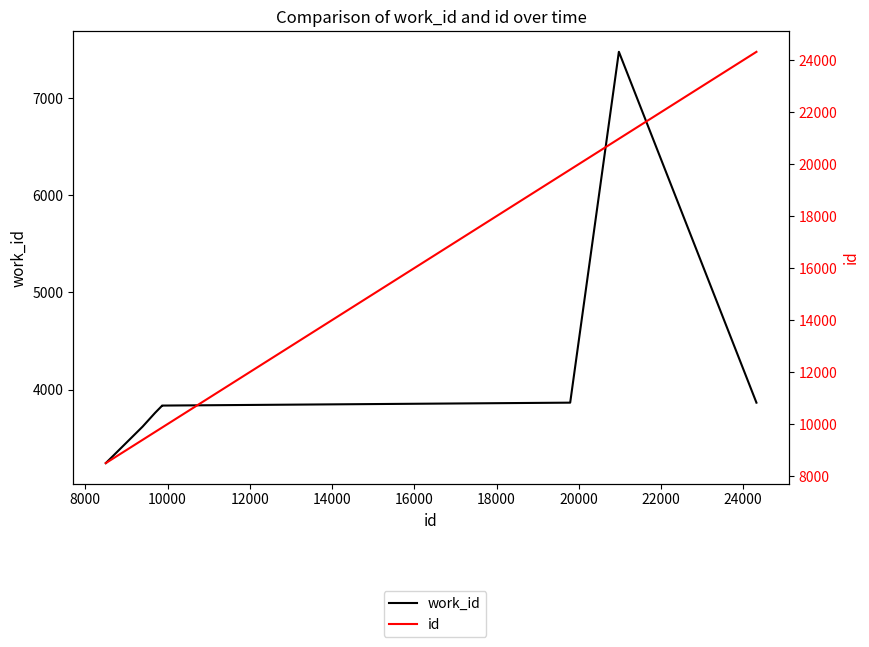

What is the sum of the id values at 22000 and 10000?

30673